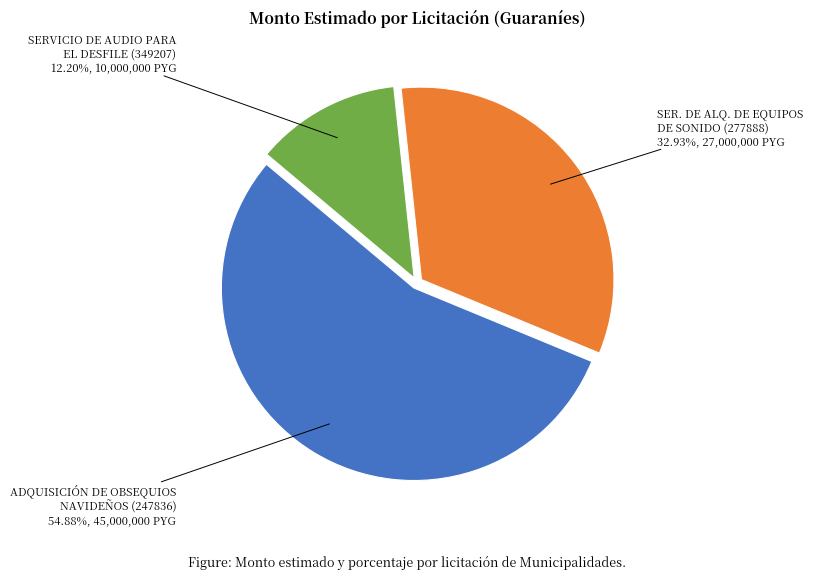

Between ADQUISICIÓN DE OBSEQUIOS NAVIDEÑOS (247836) and SERVICIO DE AUDIO PARA EL DESFILE (349207), which is larger?

ADQUISICIÓN DE OBSEQUIOS NAVIDEÑOS (247836)